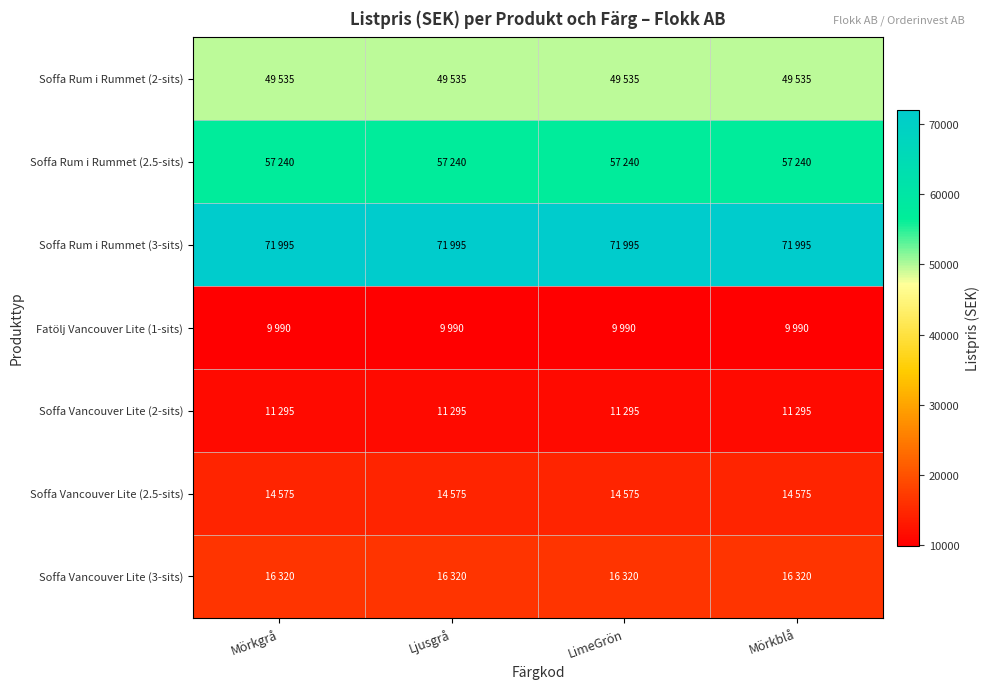

Reading right to left, what are all the values shown in this chart?

Soffa Rum i Rummet (2-sits): Mörkblå=49535	LimeGrön=49535	Ljusgrå=49535	Mörkgrå=49535
Soffa Rum i Rummet (2.5-sits): Mörkblå=57240	LimeGrön=57240	Ljusgrå=57240	Mörkgrå=57240
Soffa Rum i Rummet (3-sits): Mörkblå=71995	LimeGrön=71995	Ljusgrå=71995	Mörkgrå=71995
Fatölj Vancouver Lite (1-sits): Mörkblå=9990	LimeGrön=9990	Ljusgrå=9990	Mörkgrå=9990
Soffa Vancouver Lite (2-sits): Mörkblå=11295	LimeGrön=11295	Ljusgrå=11295	Mörkgrå=11295
Soffa Vancouver Lite (2.5-sits): Mörkblå=14575	LimeGrön=14575	Ljusgrå=14575	Mörkgrå=14575
Soffa Vancouver Lite (3-sits): Mörkblå=16320	LimeGrön=16320	Ljusgrå=16320	Mörkgrå=16320